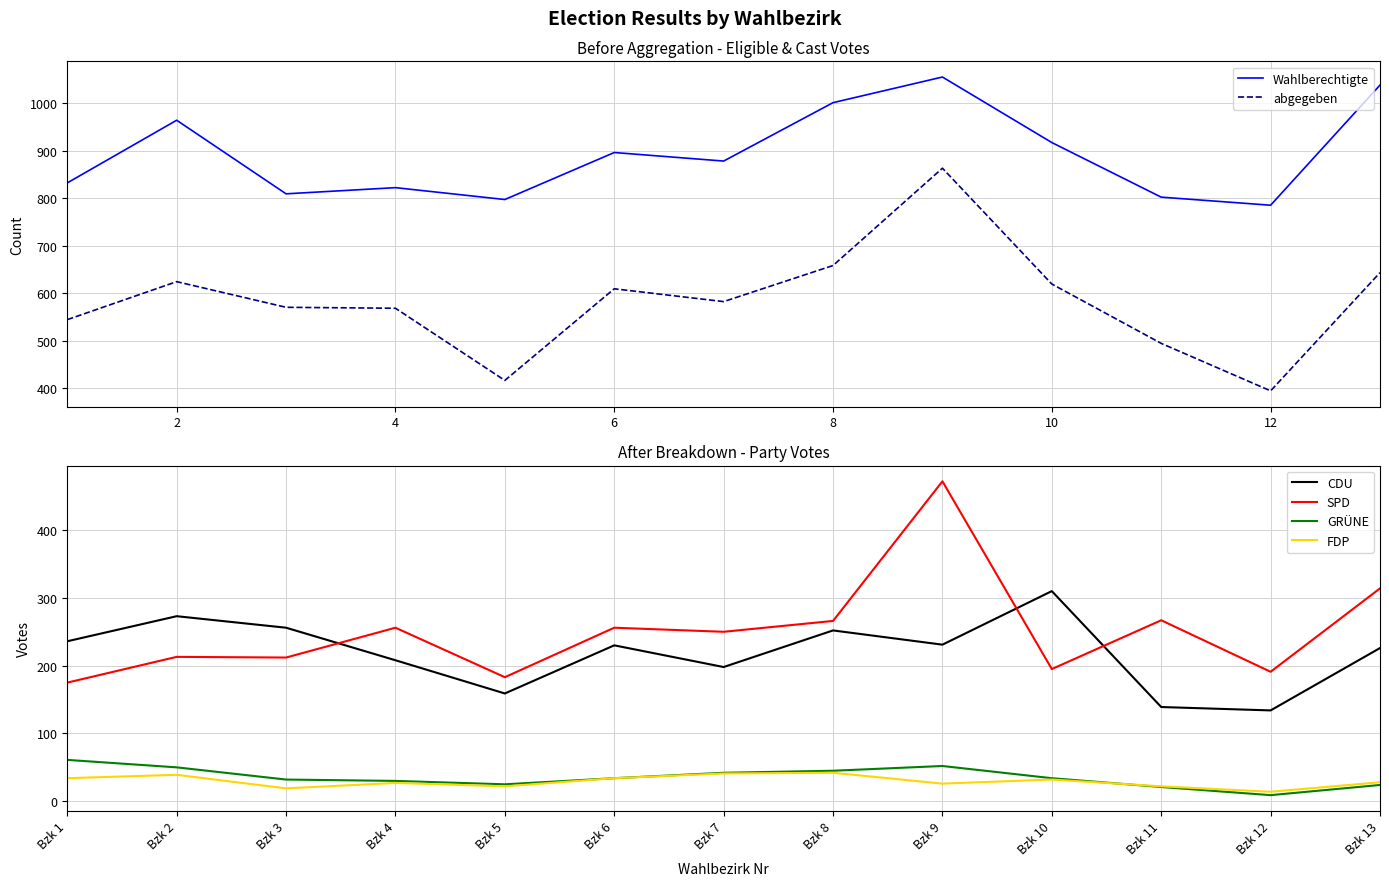

Where is SPD nearest to the value 323?

Bzk 13